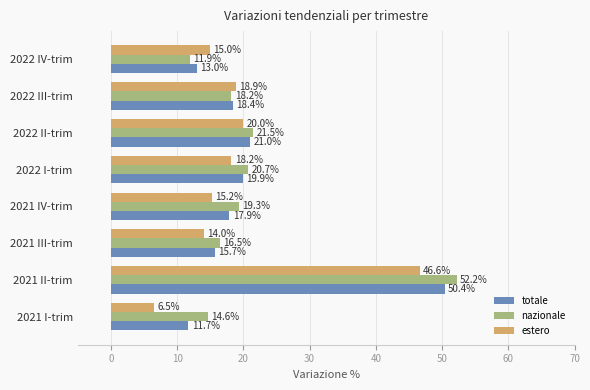

Rank the categories by estero value from lowest to highest.

2021 I-trim, 2021 III-trim, 2022 IV-trim, 2021 IV-trim, 2022 I-trim, 2022 III-trim, 2022 II-trim, 2021 II-trim